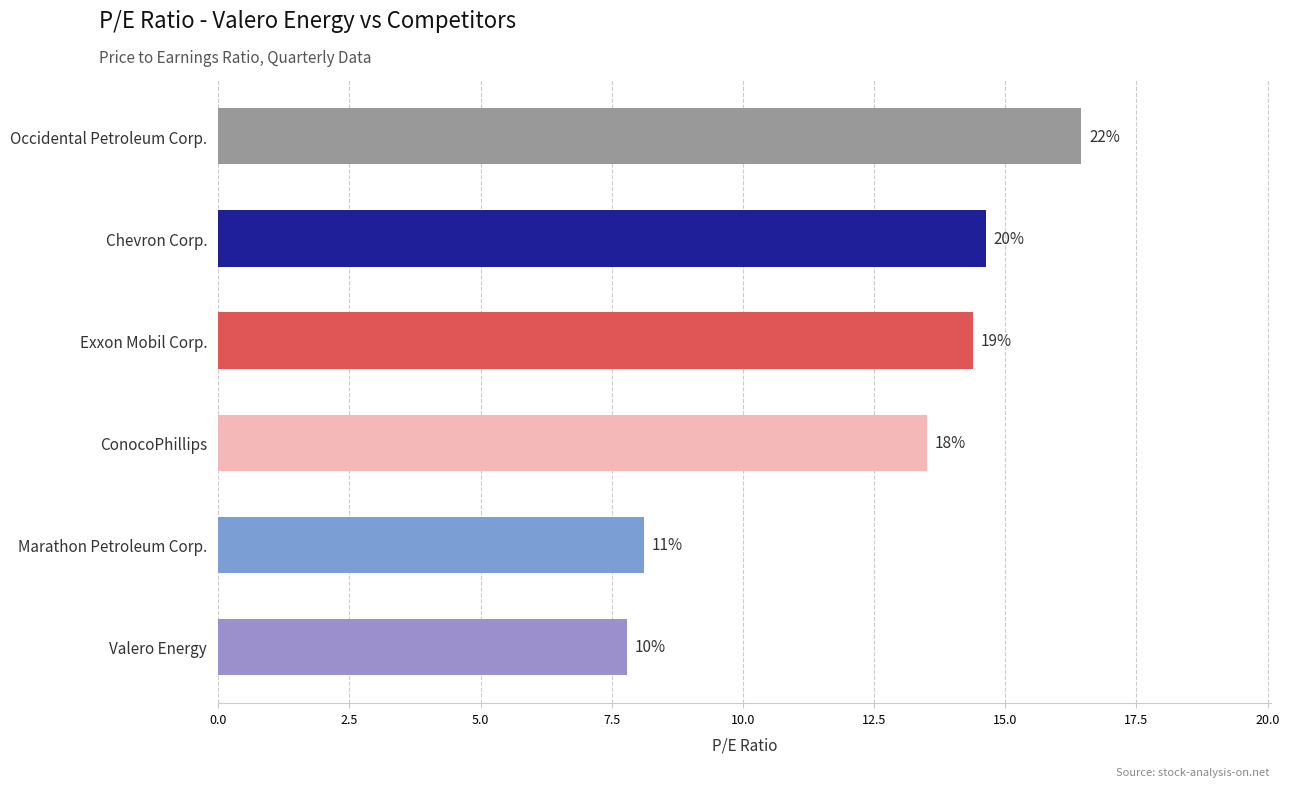

Are the bars horizontal?

Yes